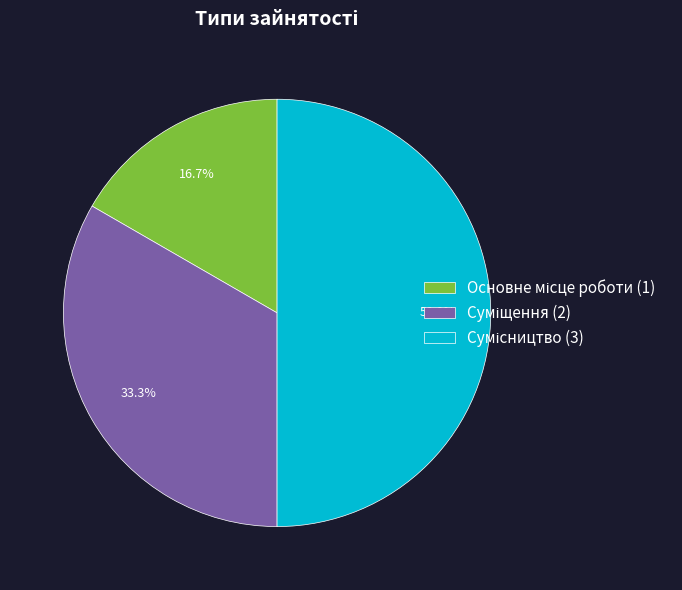

To the nearest percent, what is the difference between the largest and smallest slice percentages?

33%